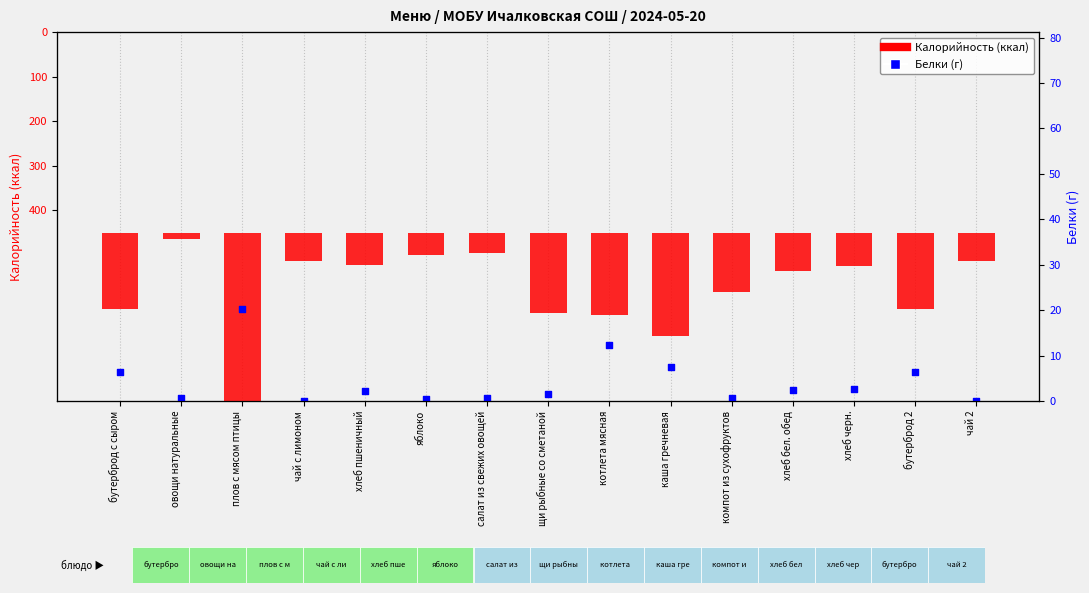

At how many categories does at least one series exceed 143?

6